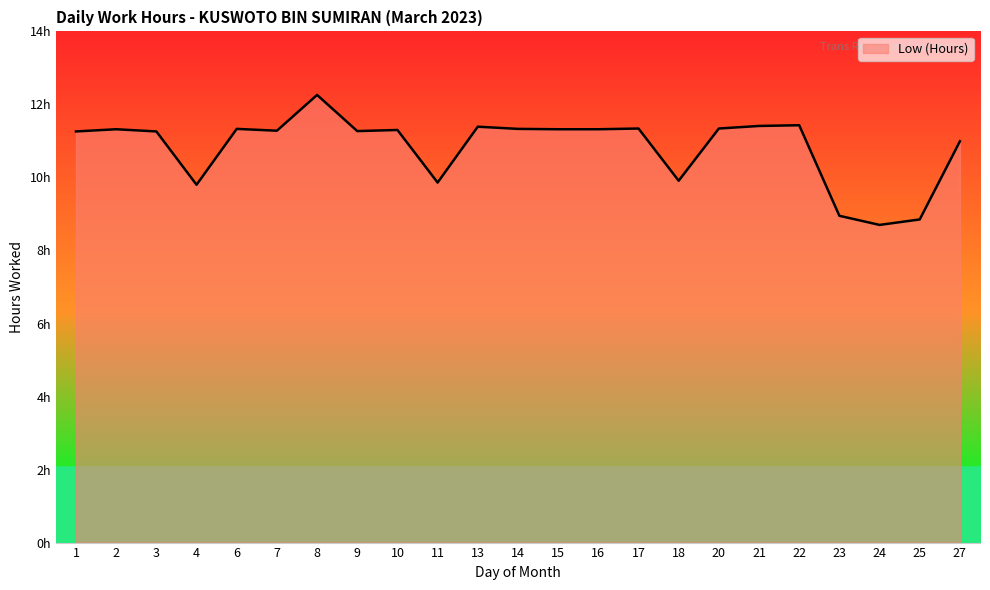

True or false: the data has more than 0 interior local peaks.

True